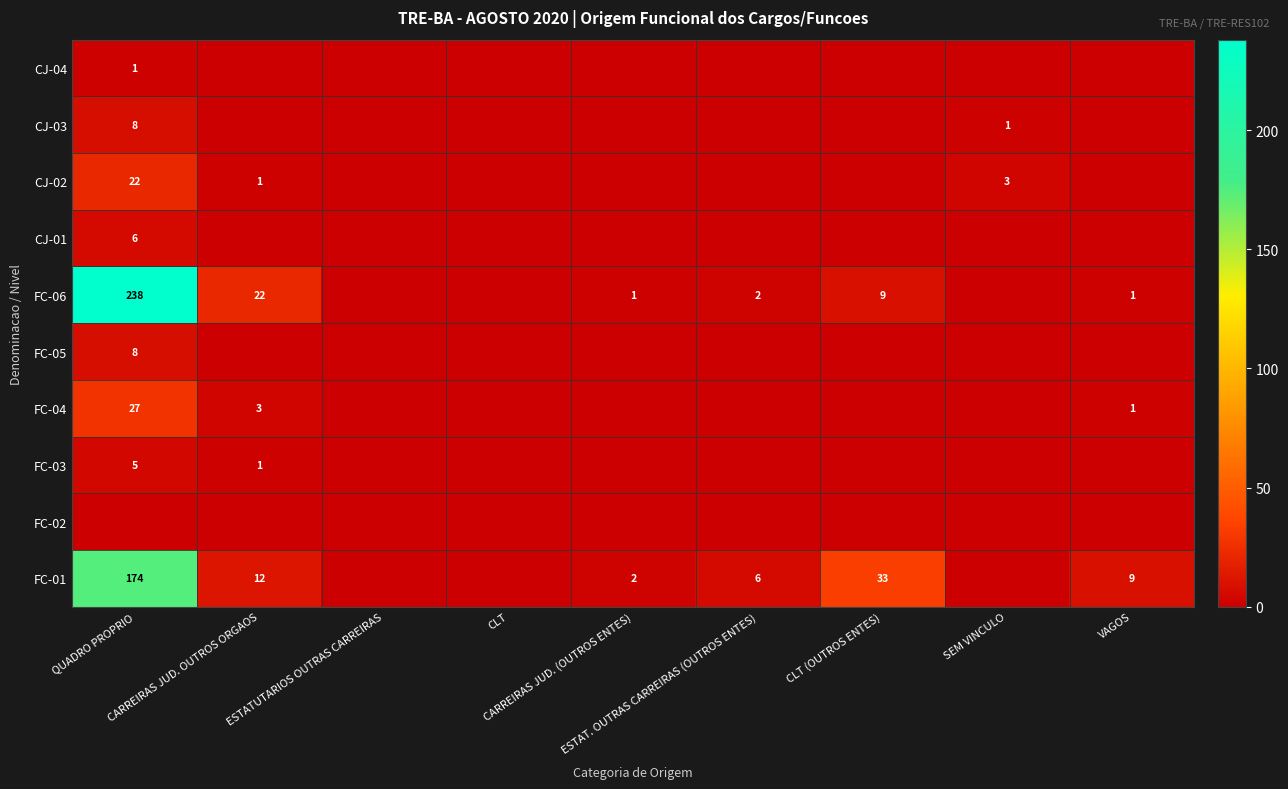

Between CLT and SEM VINCULO, which series saw the biggest shift?

CJ-02